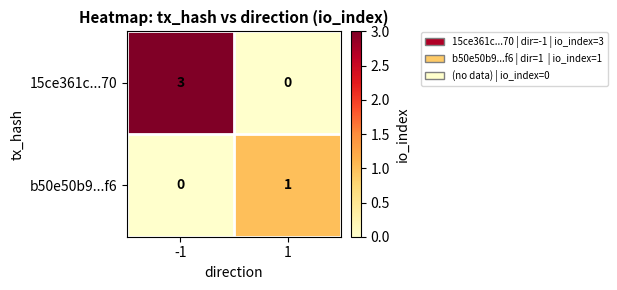

Which series has the largest total across all categories?

15ce361c...70